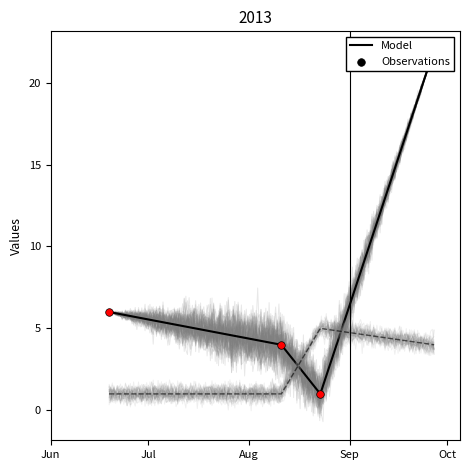

Between Sep and Jun, which is larger?

Sep